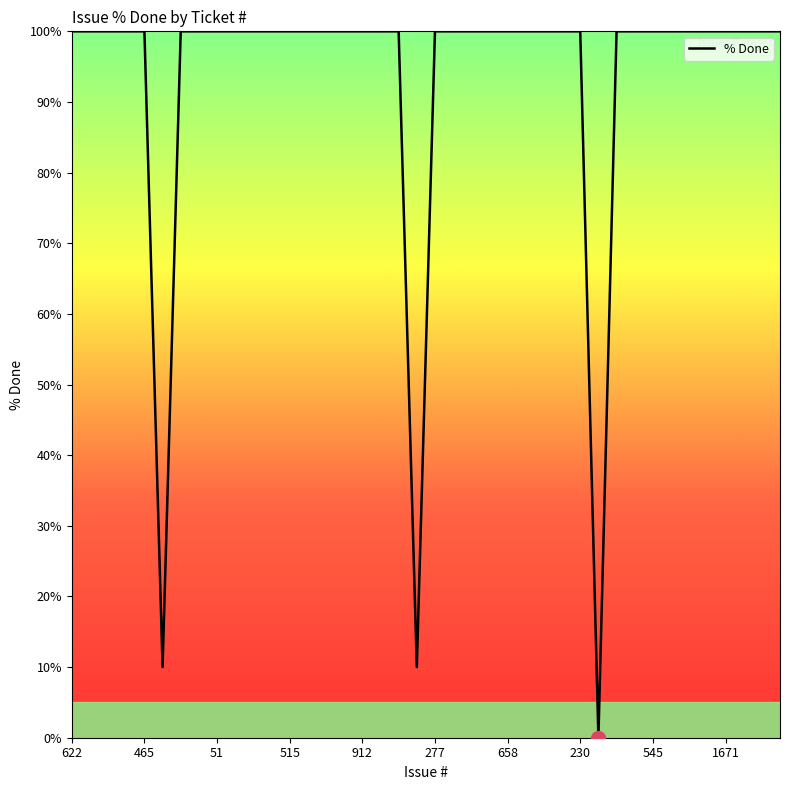

What is the difference between the maximum and minimum values?

100